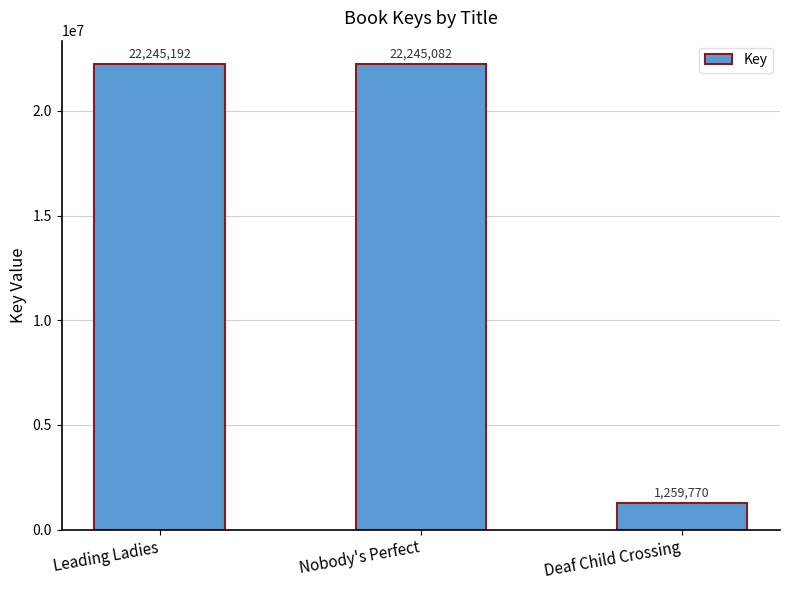

The value at Nobody's Perfect is 22245082. True or false?

True